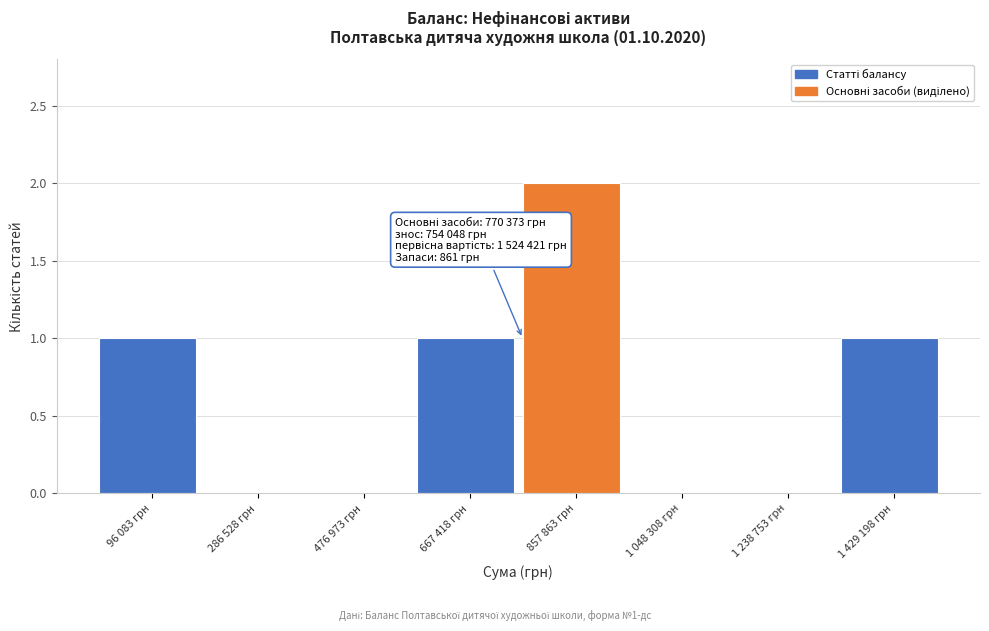

Reading right to left, what are all the values shown in this chart?

1 429 198 грн=1	1 238 753 грн=0	1 048 308 грн=0	857 863 грн=2	667 418 грн=1	476 973 грн=0	286 528 грн=0	96 083 грн=1